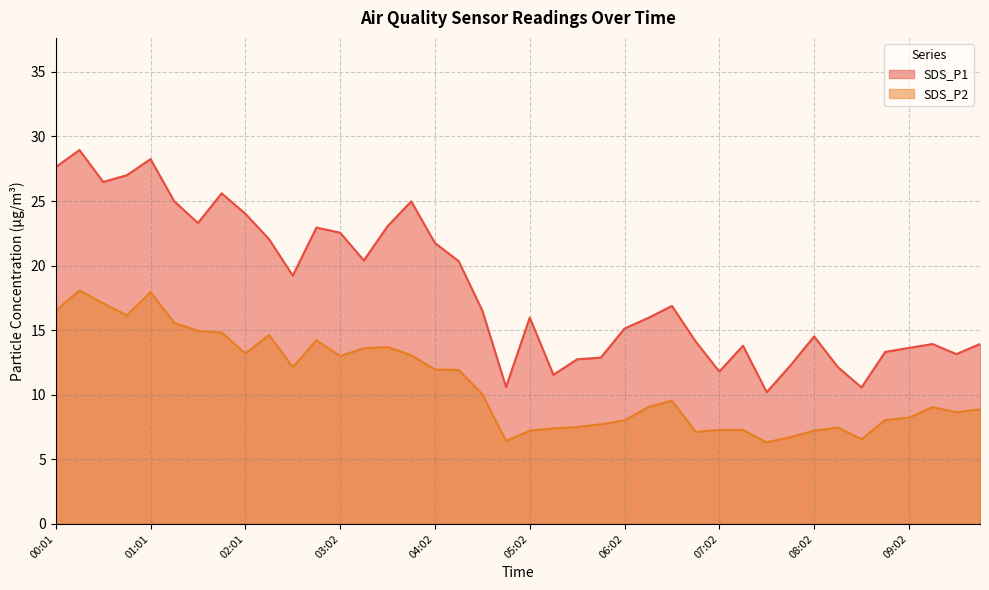

What is the difference between the SDS_P2 values at 08:17 and 09:32?

1.2